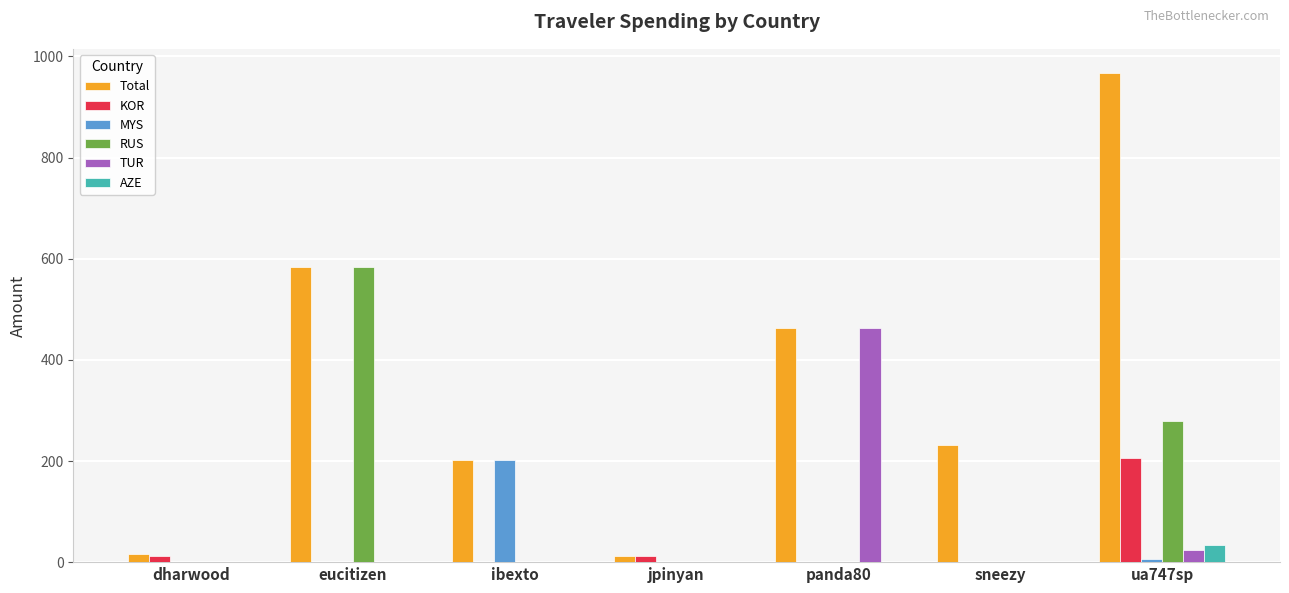

At which label is Total closest to 489?

panda80